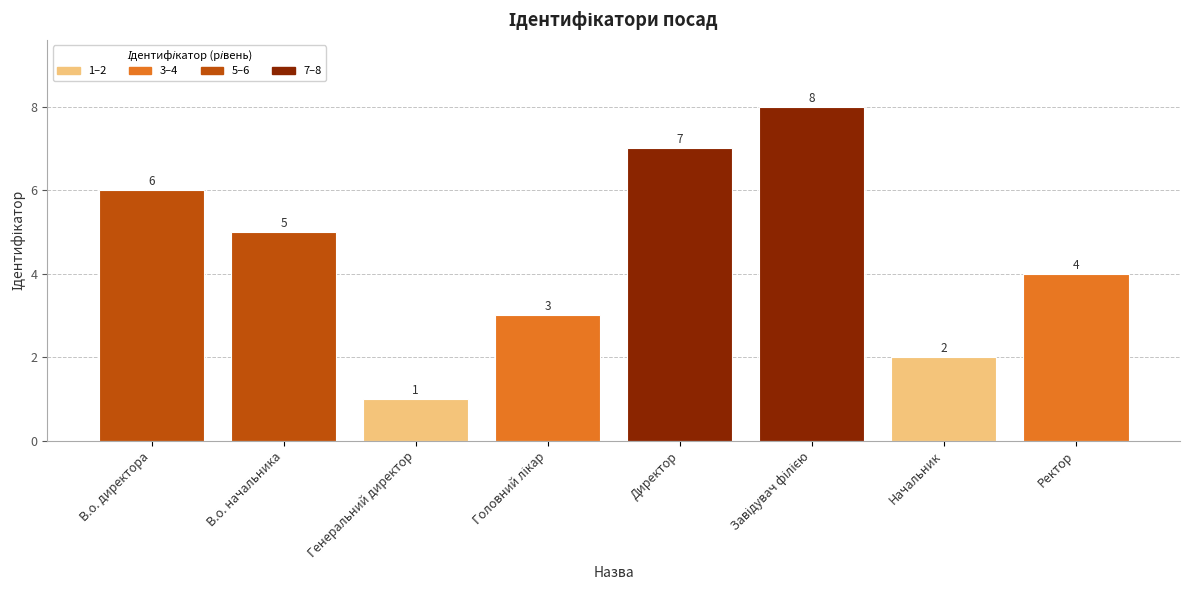

What is the maximum value shown in the chart?

8